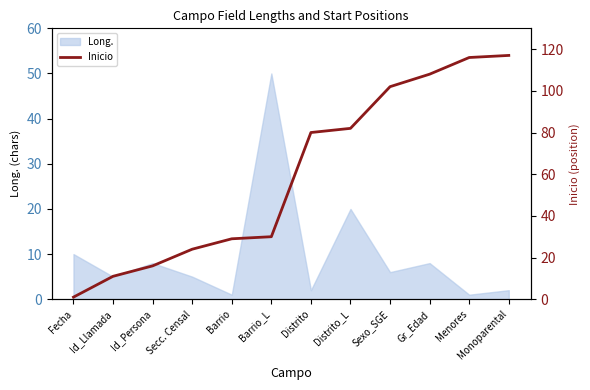

What position from the right is Menores?

2